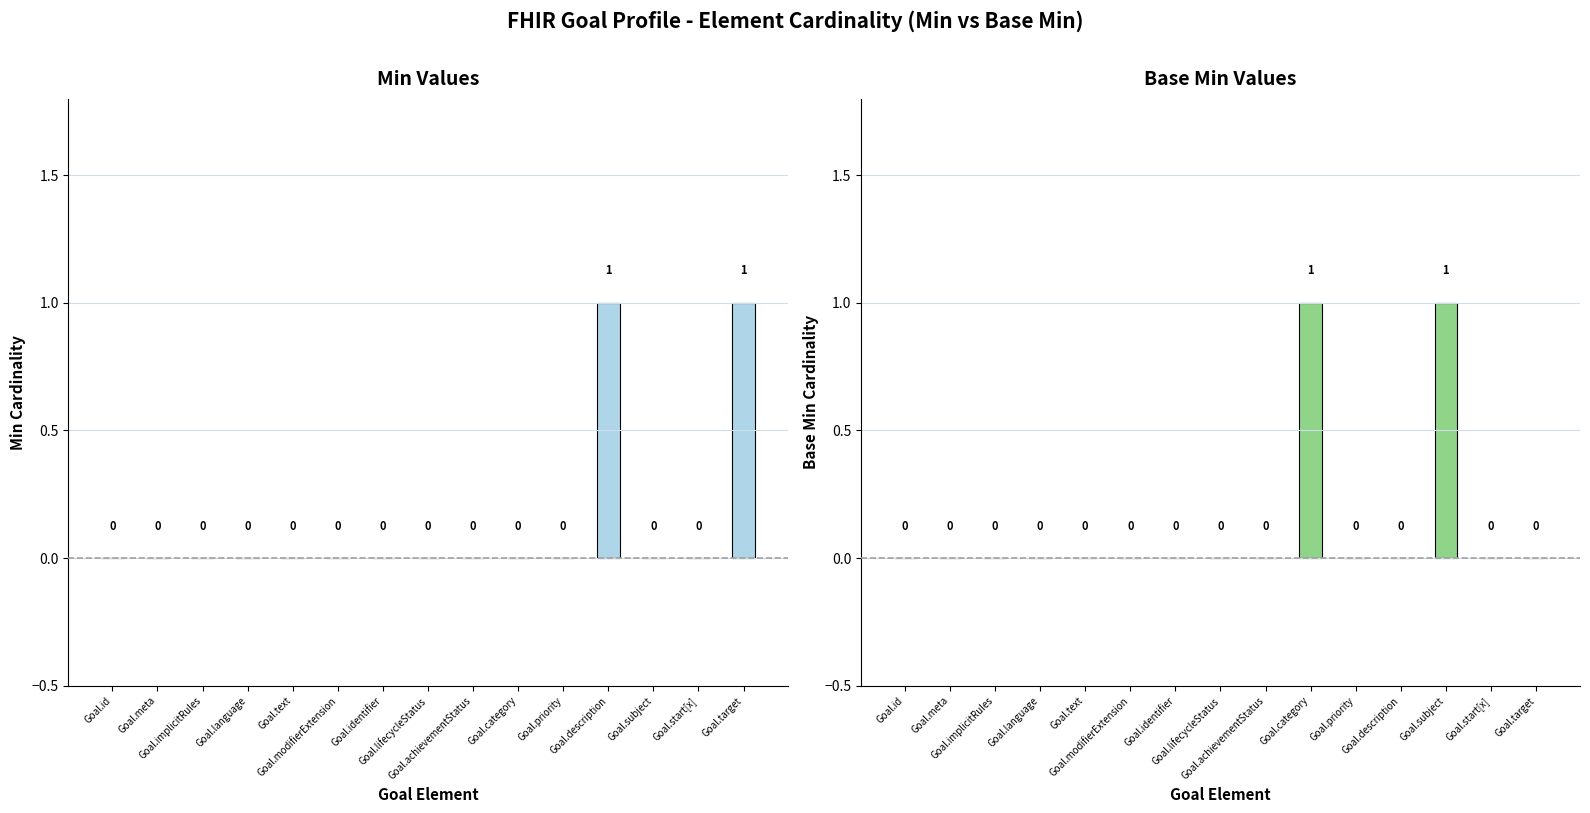

Count the number of categories in the chart.

15